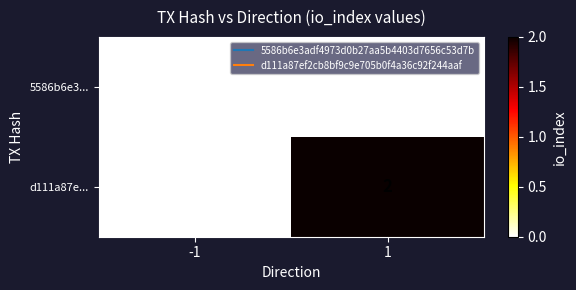

Reading right to left, transcribe all the data shown in this chart.

5586b6e3...: 0	0
d111a87e...: 2	0